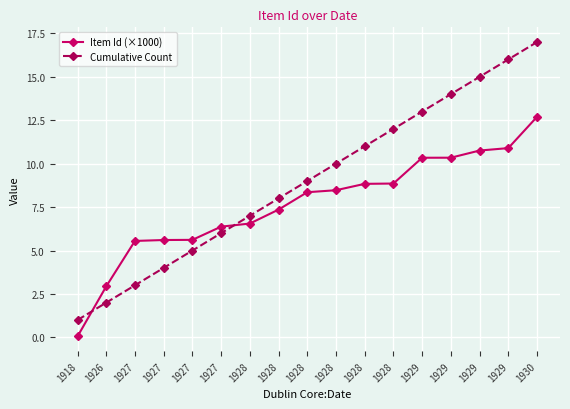

The value of Cumulative Count at 1926 is 2.8. True or false?

False